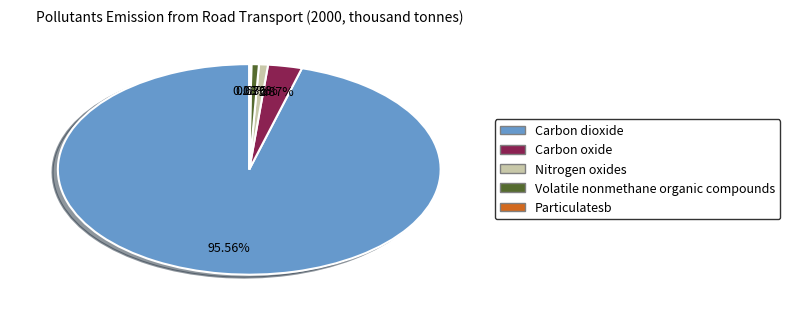

Which slice is the largest?

Carbon dioxide